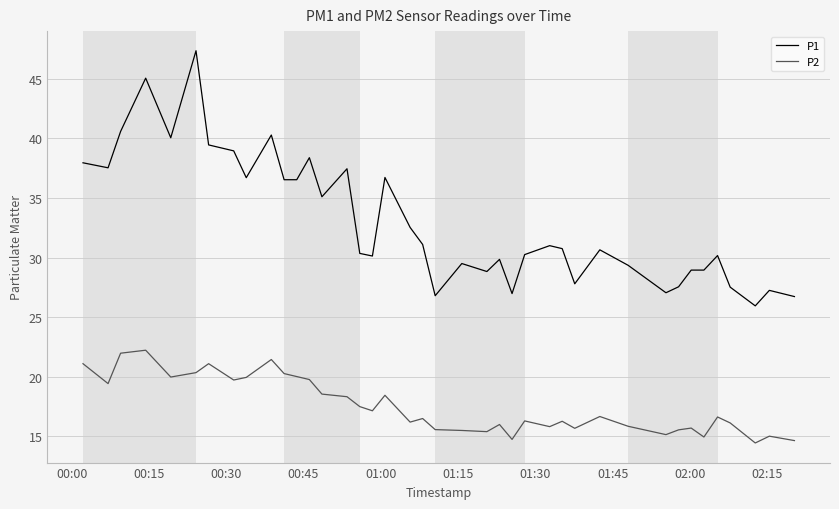

What is the maximum value for P2?

22.2